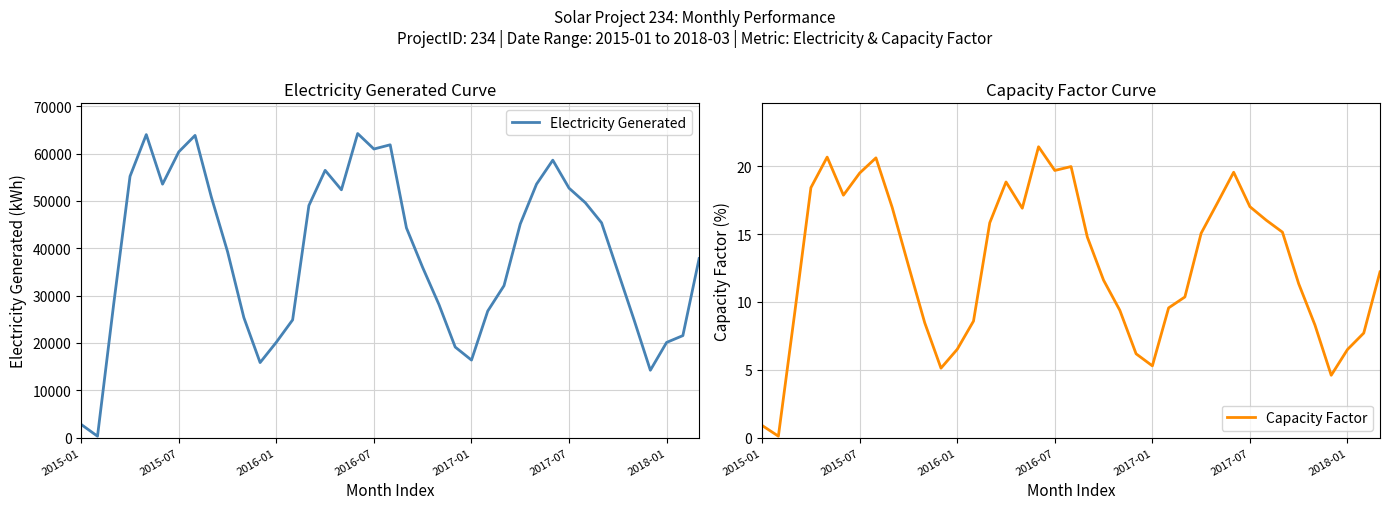

What is the lowest value of the Electricity Generated series?

295.8